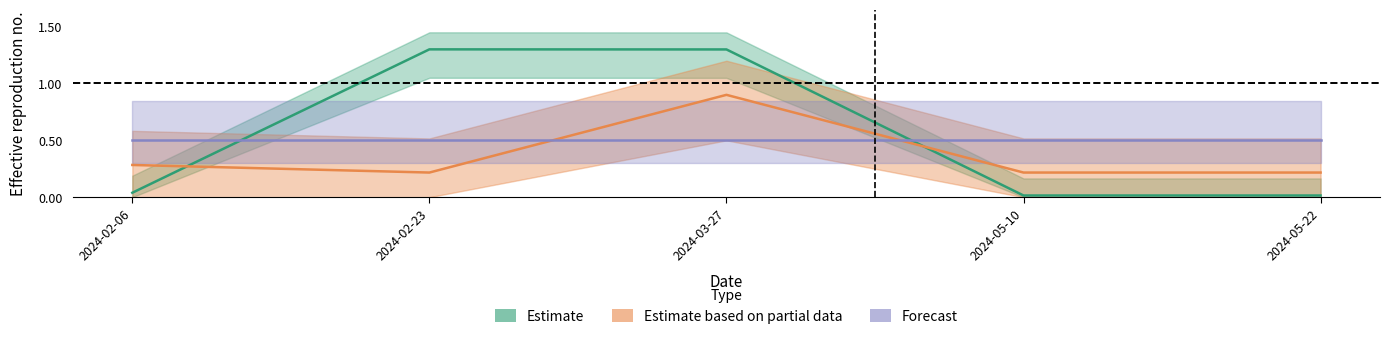

What is the spread (max minus min) of values at 2024-05-22?

0.2